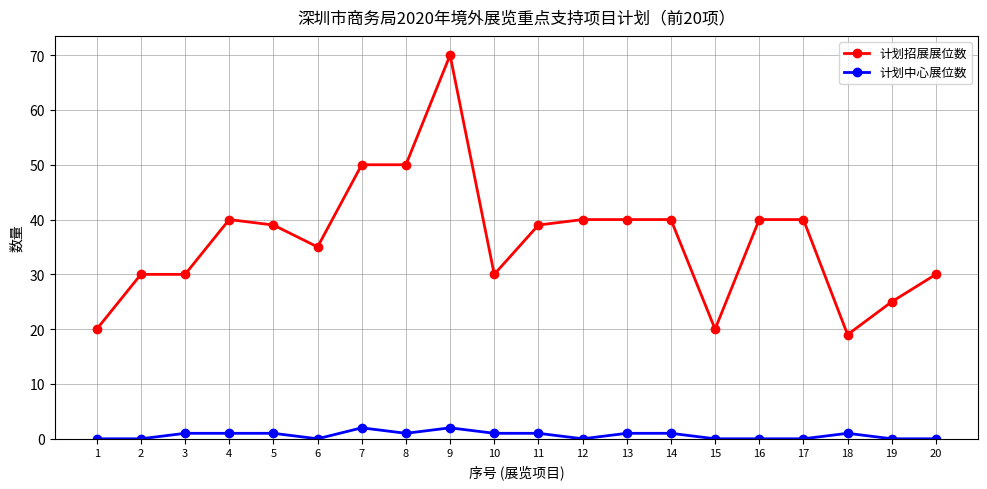

What is the total value across all series at 2?

30